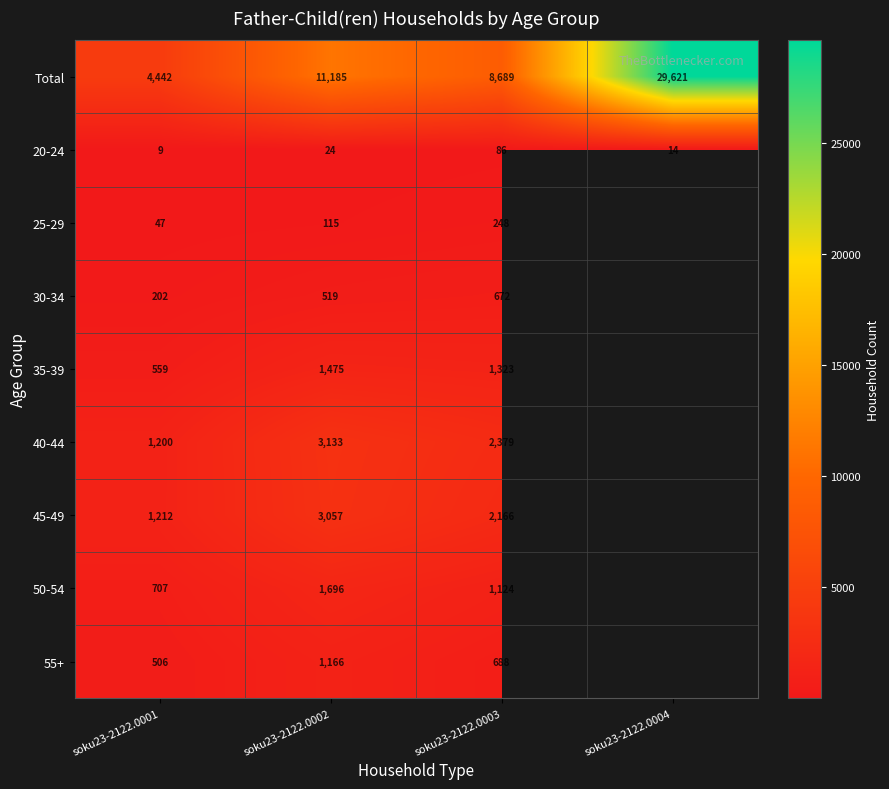

What is the spread (max minus min) of values at soku23-2122.0003?

8603